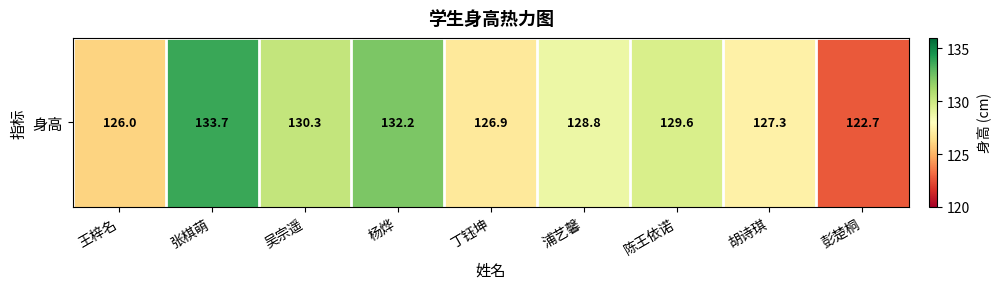

Is it true that the value at 张棋萌 is 133.7?

True